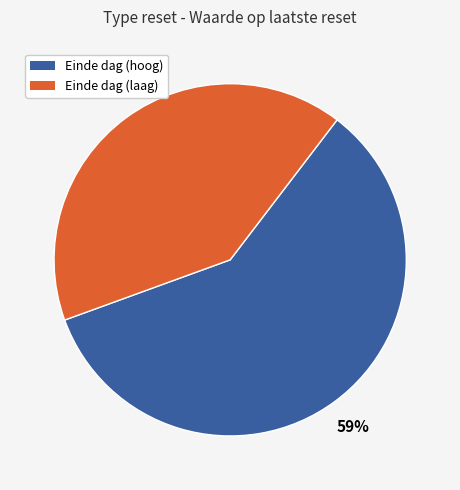

How many segments does this pie chart have?

2